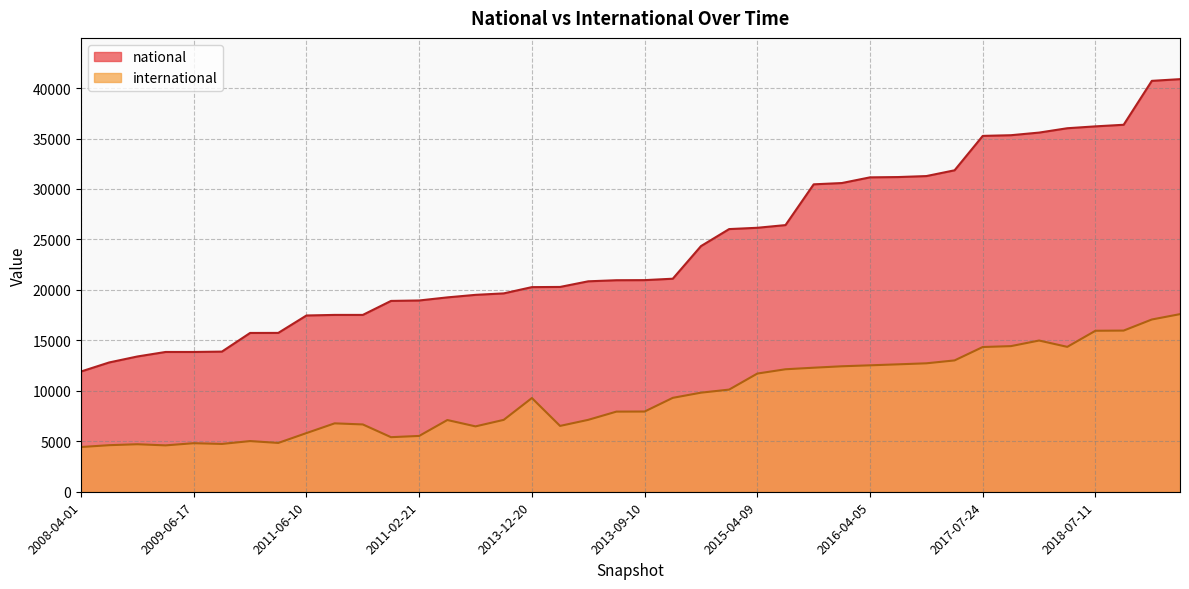

Count the number of data series in this chart.

2